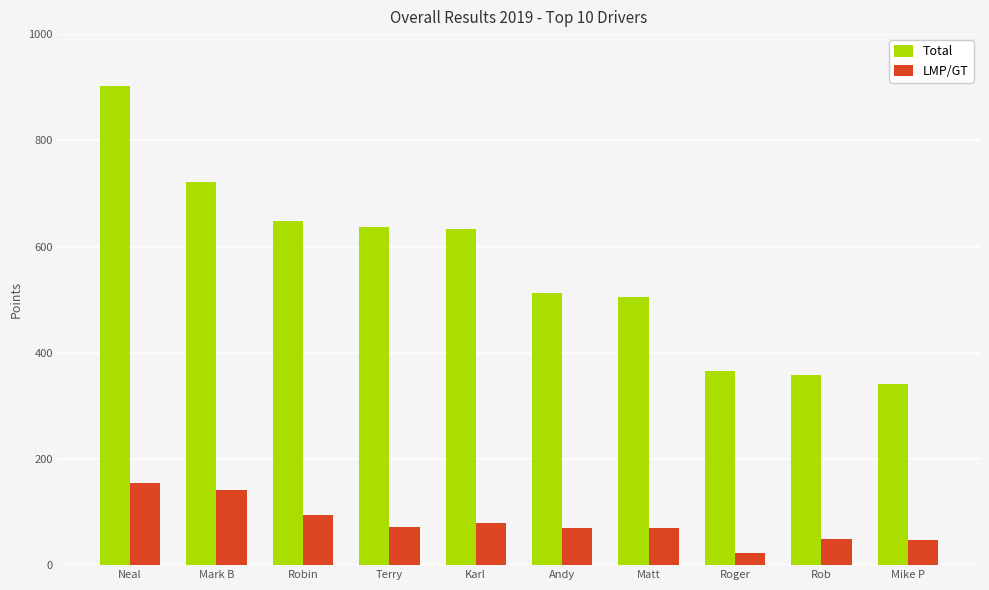

Is it true that Total equals 721 at Mark B?

True